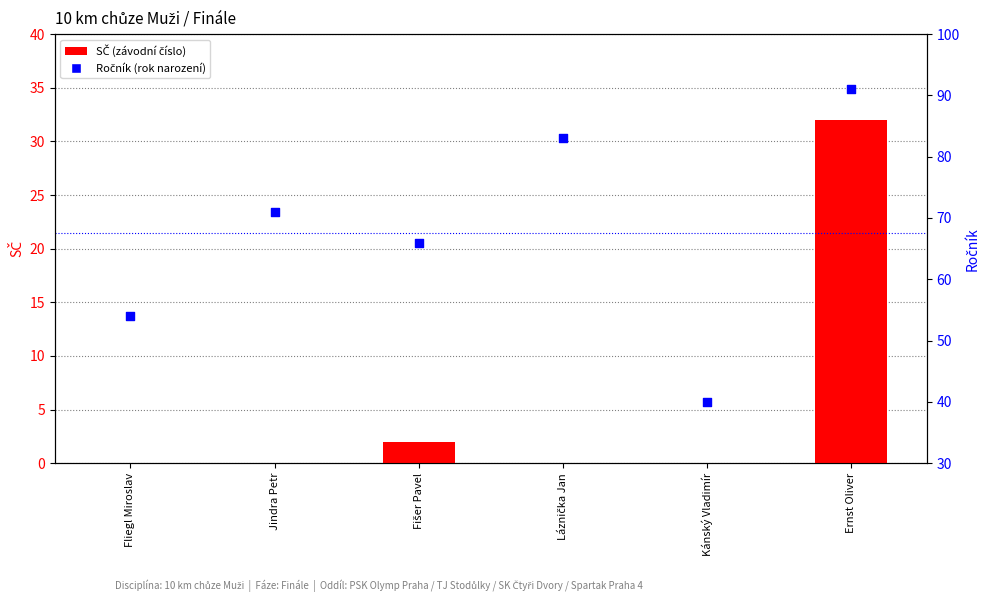

Is the value of Ročník at Fliegl Miroslav greater than the value of SČ at Láznička Jan?

Yes